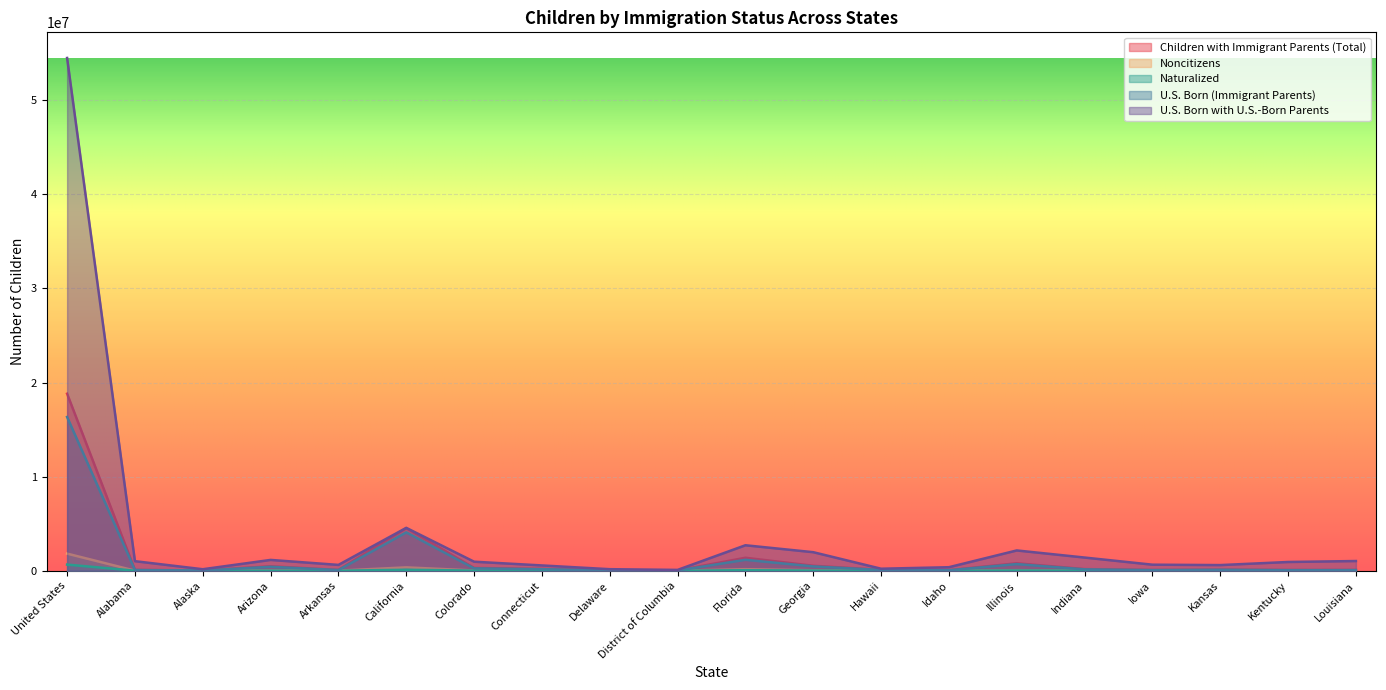

True or false: Naturalized has more than 2 interior local peaks.

True